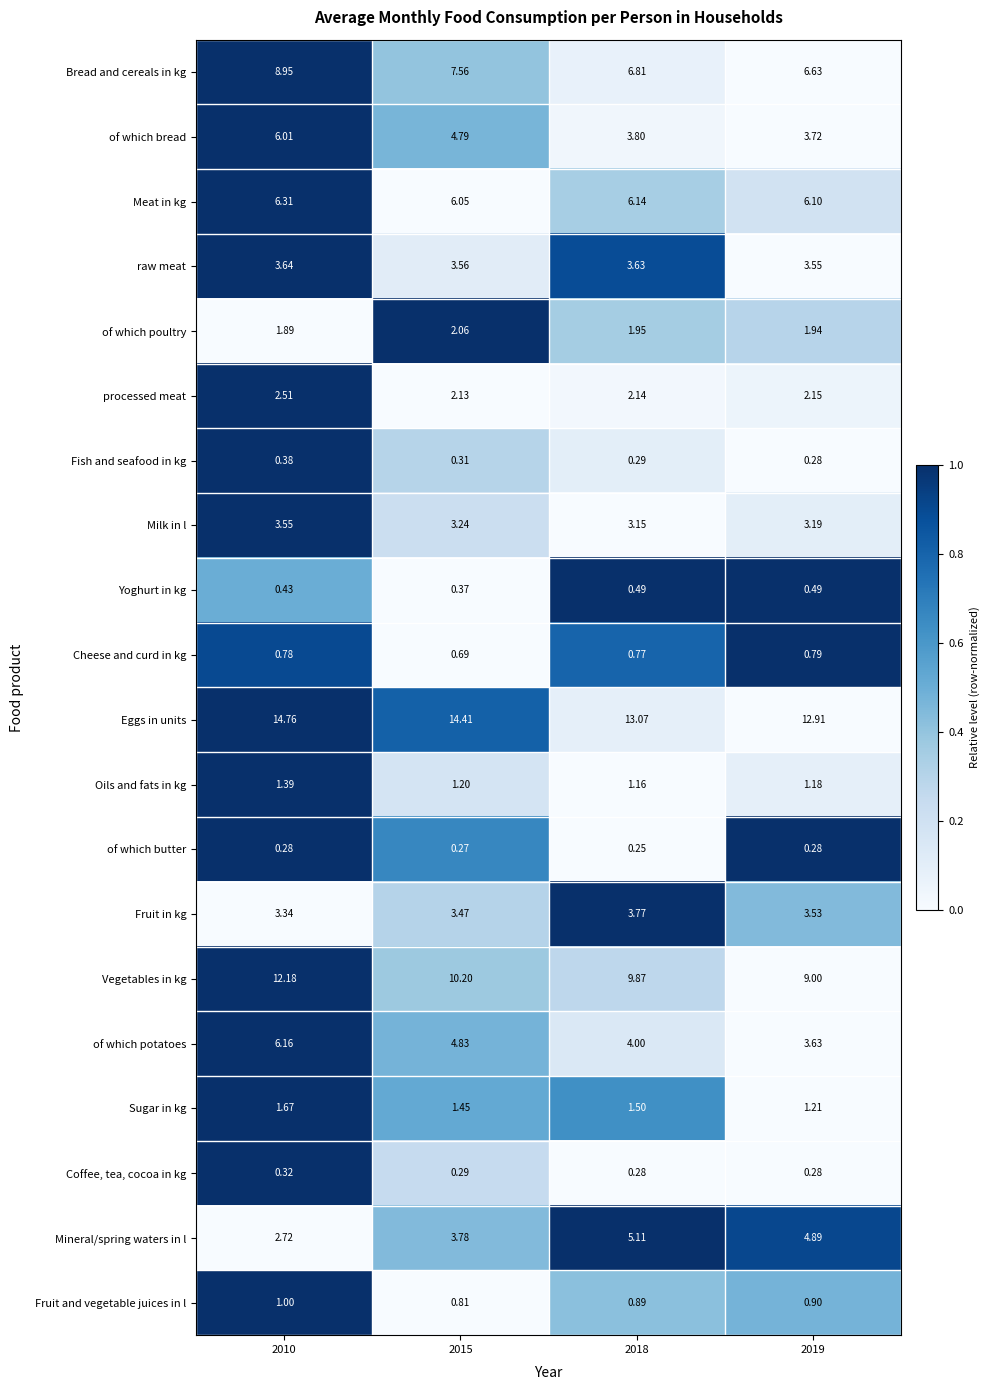

Which series has the widest spread of values?

Vegetables in kg